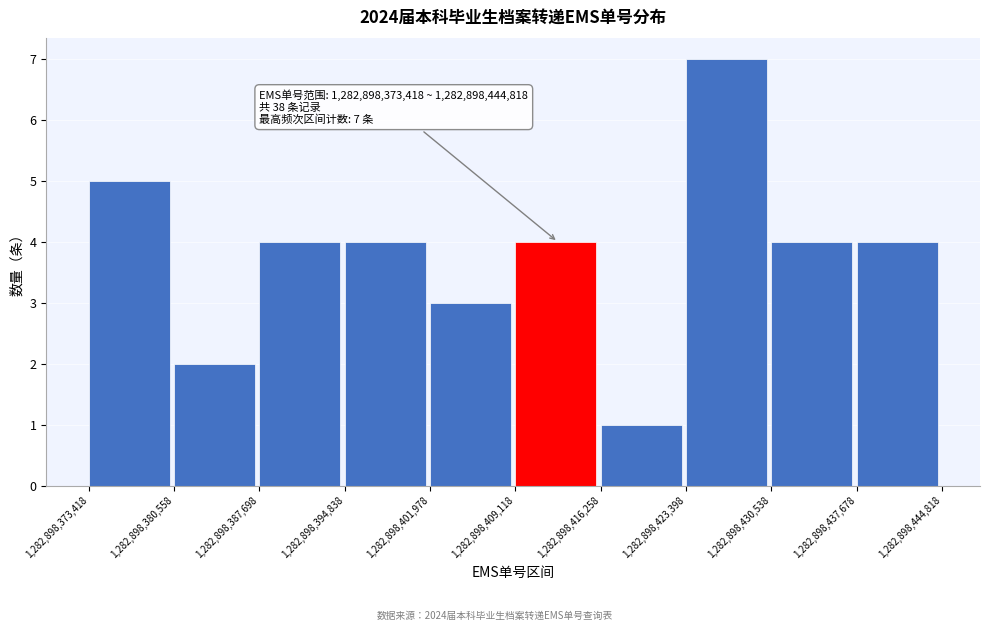

Over which range of the x-axis is the bar tallest?

1,282,898,423,398 to 1,282,898,430,538